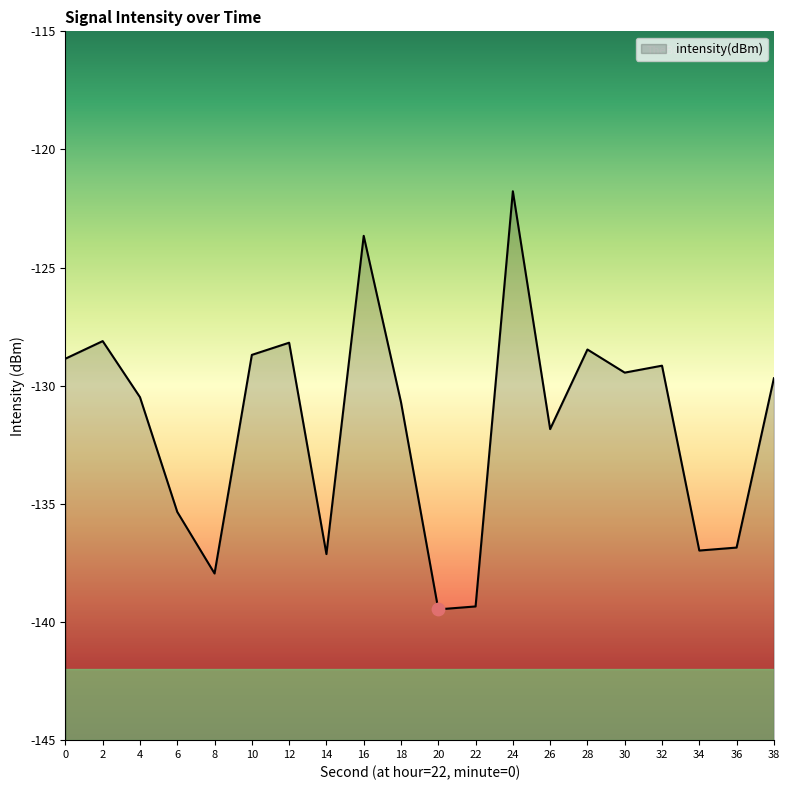

What is the change in value from 2 to 20?

-11.4